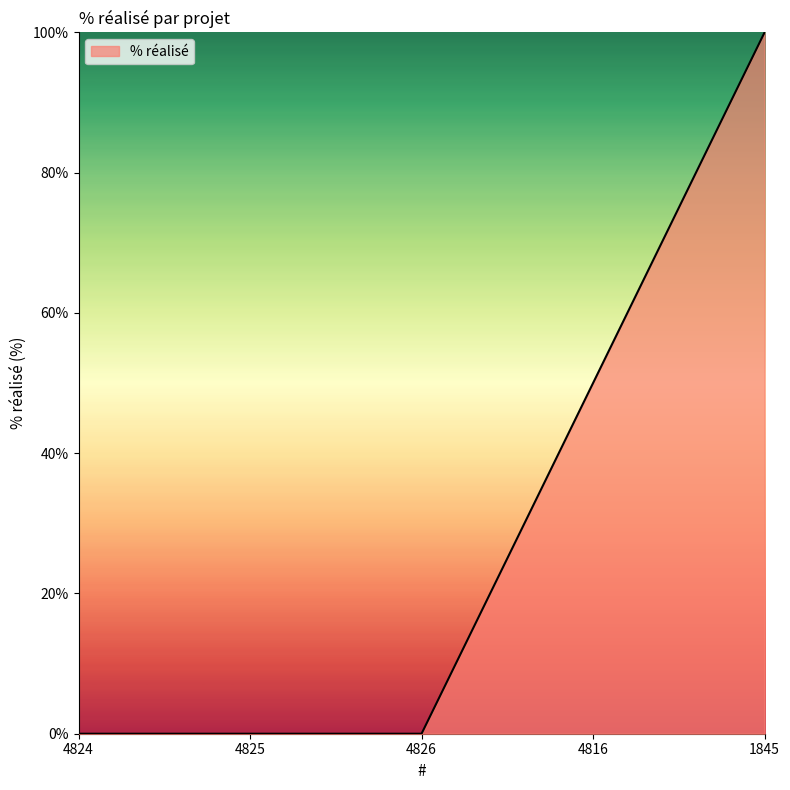

How many distinct data groups are displayed?

1